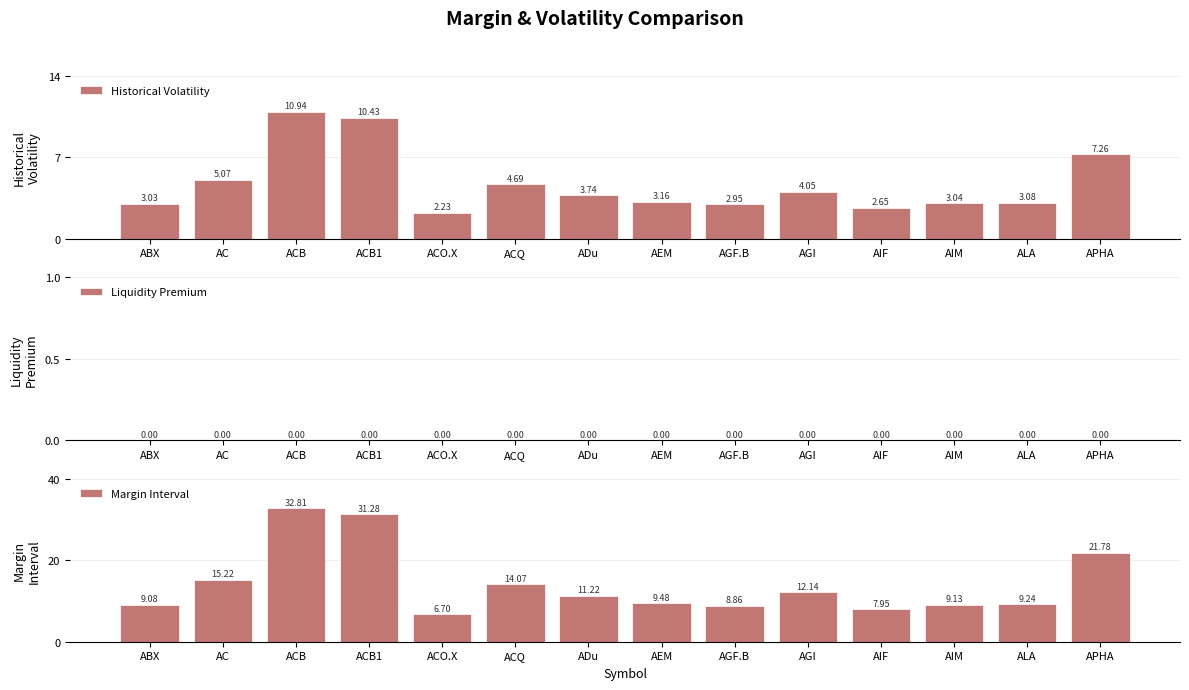

What is the label of the 12th bar from the right?

ACB